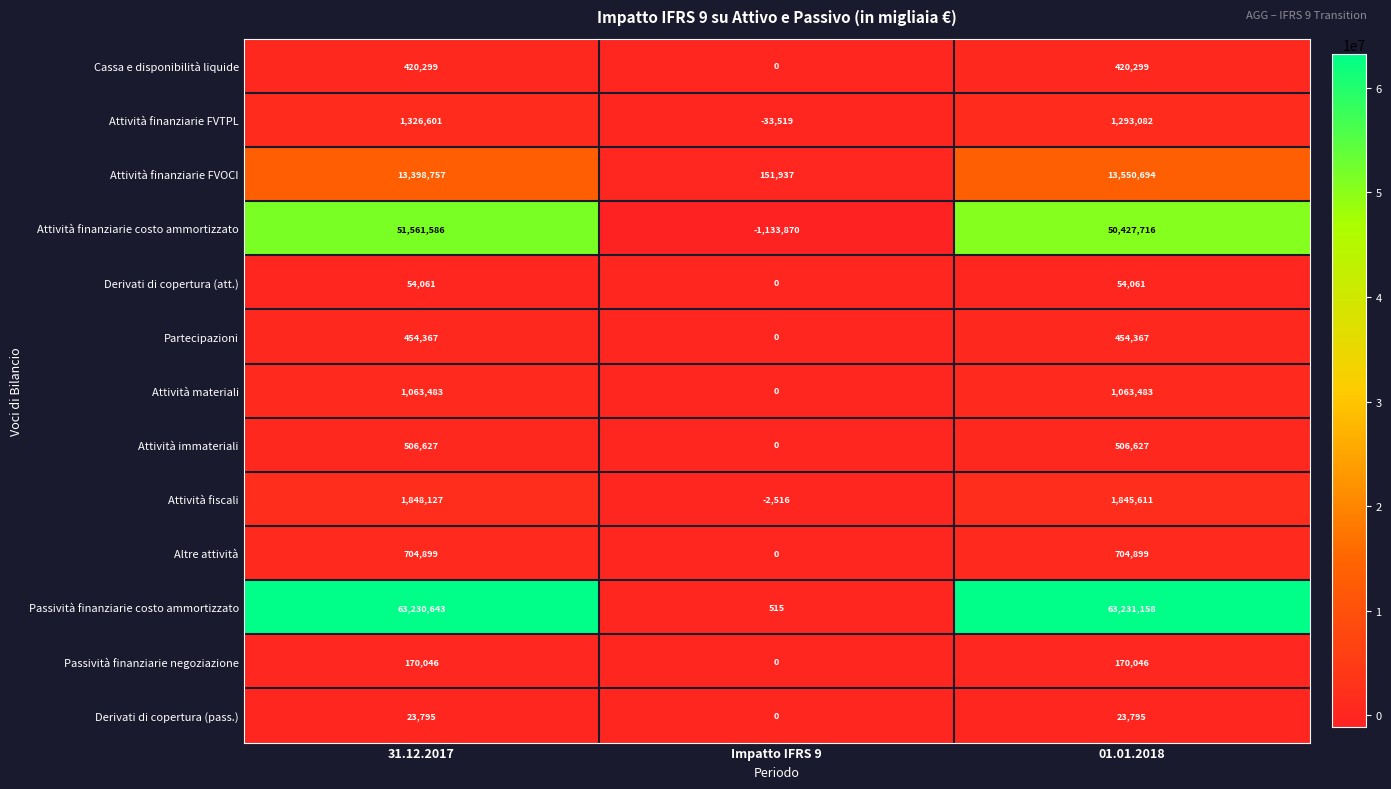

What is the difference between the highest and lowest values at 01.01.2018?

63207363